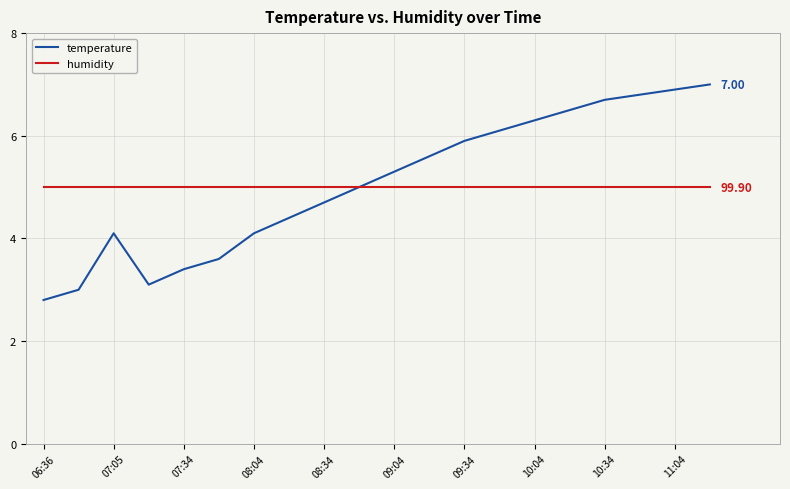

Reading left to right, what are all the values shown in this chart?

temperature: 2.8	3.0	4.1	3.1	3.4	3.6	4.1	4.4	4.7	5.0	5.3	5.6	5.9	6.1	6.3	6.5	6.7	6.8	6.9	7.0
humidity: 5.0	5.0	5.0	5.0	5.0	5.0	5.0	5.0	5.0	5.0	5.0	5.0	5.0	5.0	5.0	5.0	5.0	5.0	5.0	5.0